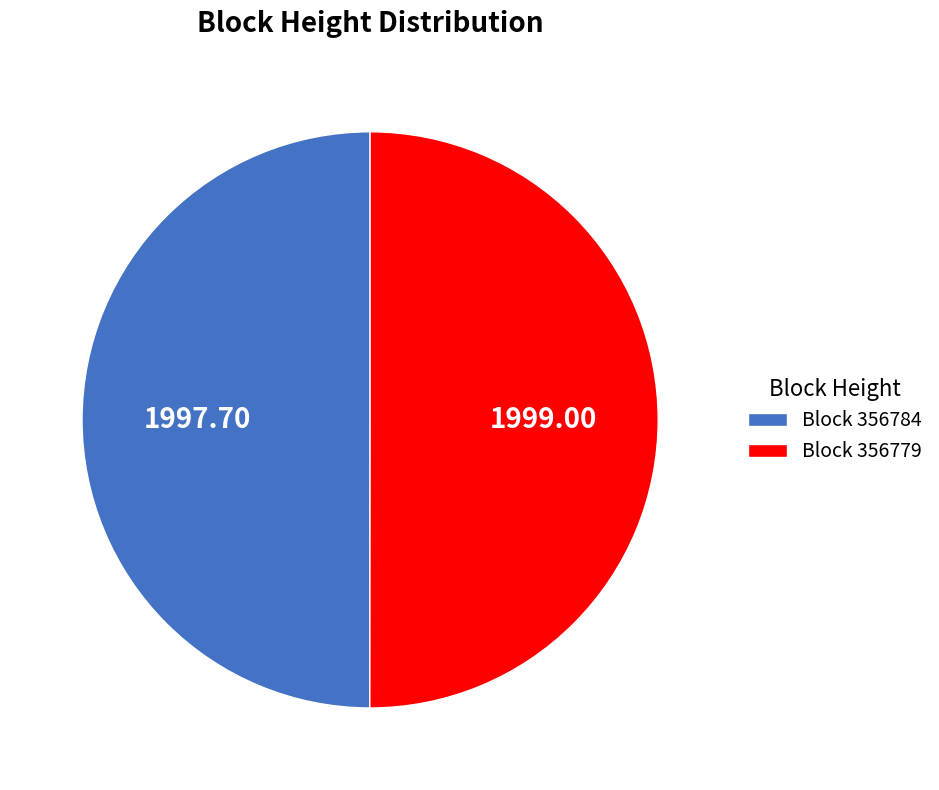

Approximately how many times larger is the value at Block 356784 compared to Block 356779?

1.0